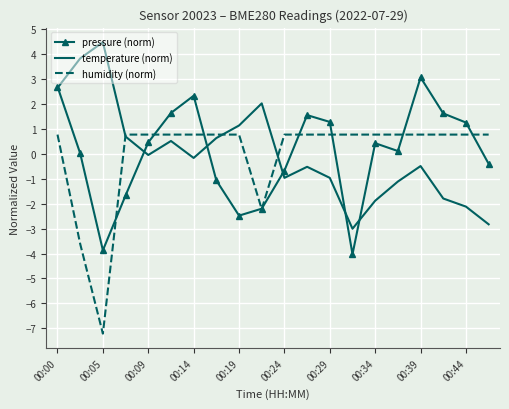

What is the greatest value displayed?

4.5